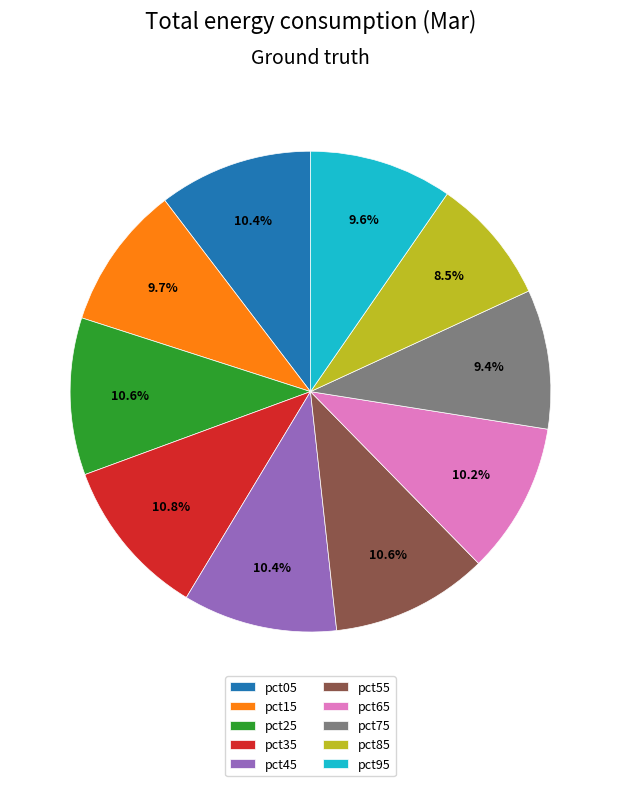

Do pct15 and pct75 together represent more than half of the pie?

No